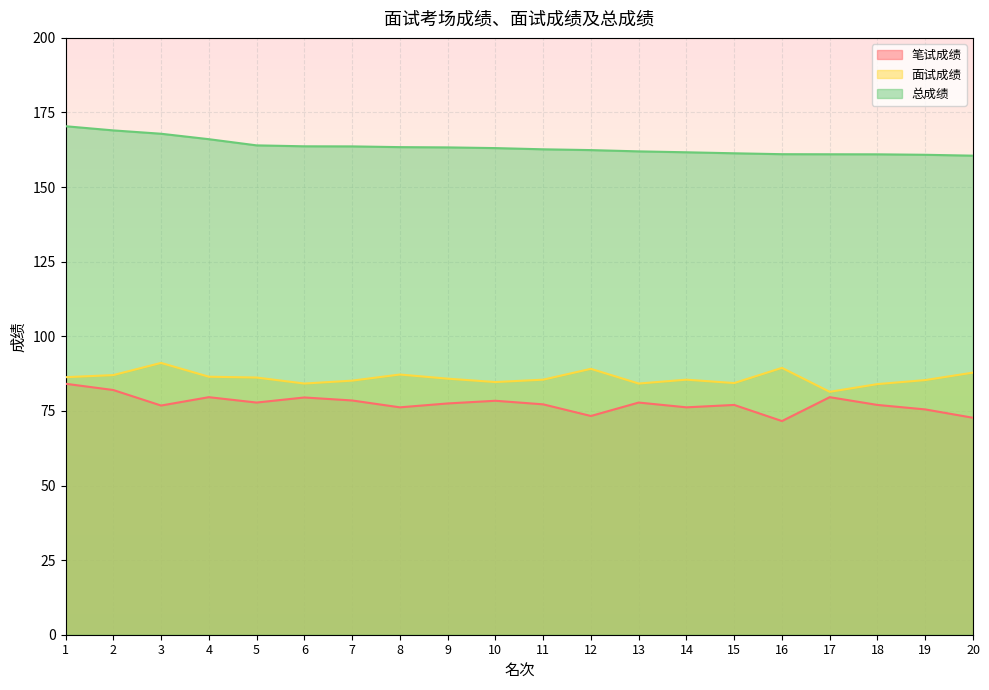

Which series has the largest range (max minus min)?

笔试成绩